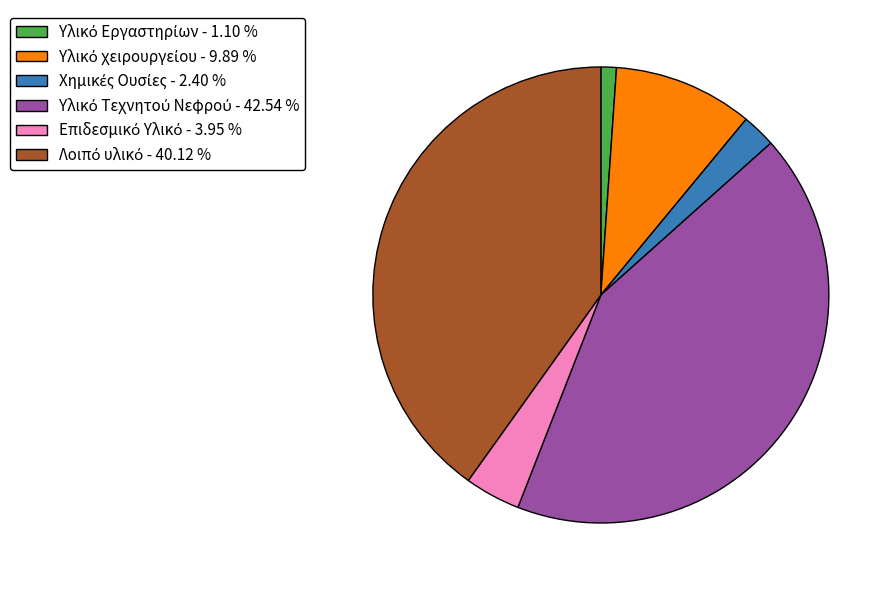

Is there any slice that represents more than half of the pie?

No